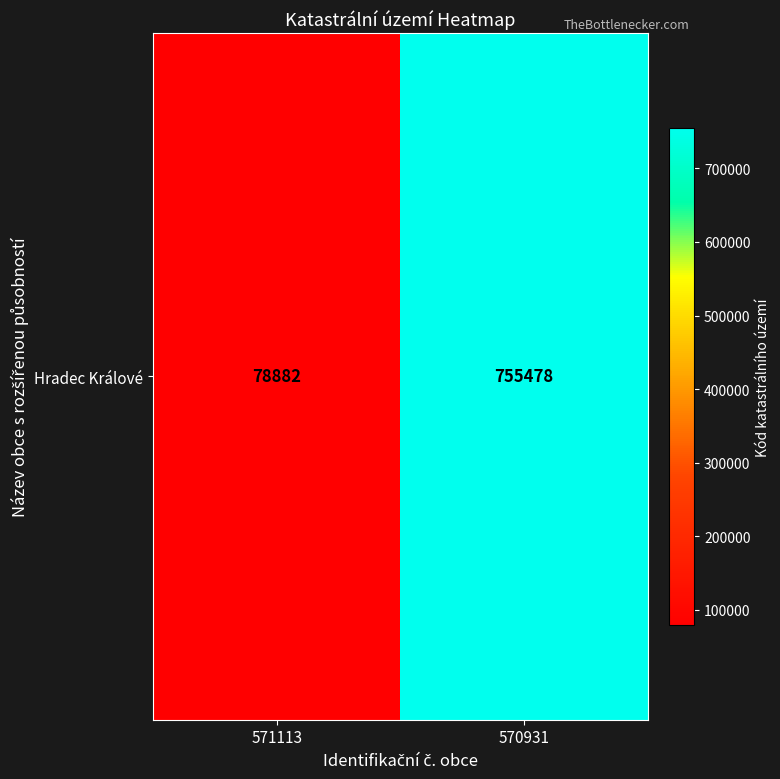

Rank the categories by value from lowest to highest.

571113, 570931